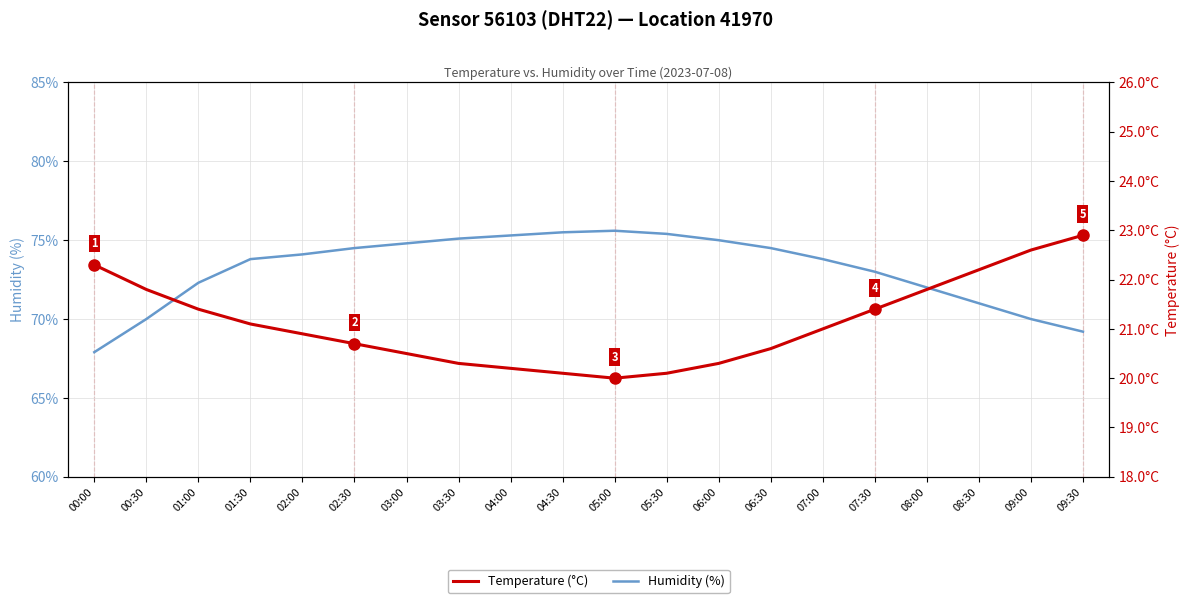

What is the difference between the highest and lowest values at 03:00?

54.3